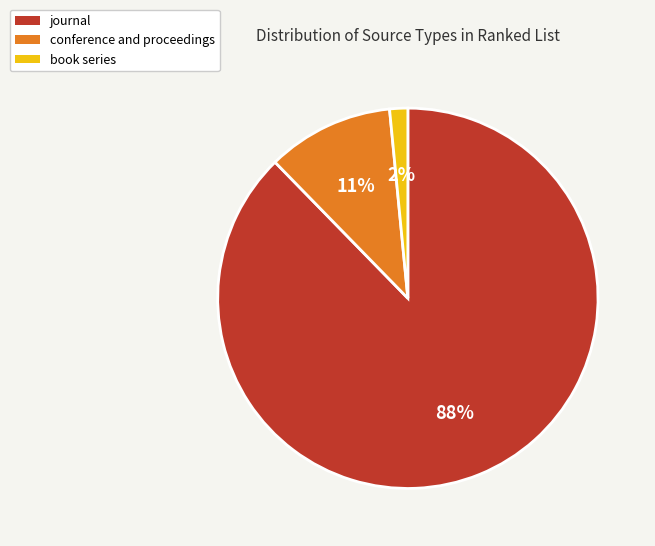

Between book series and conference and proceedings, which is larger?

conference and proceedings